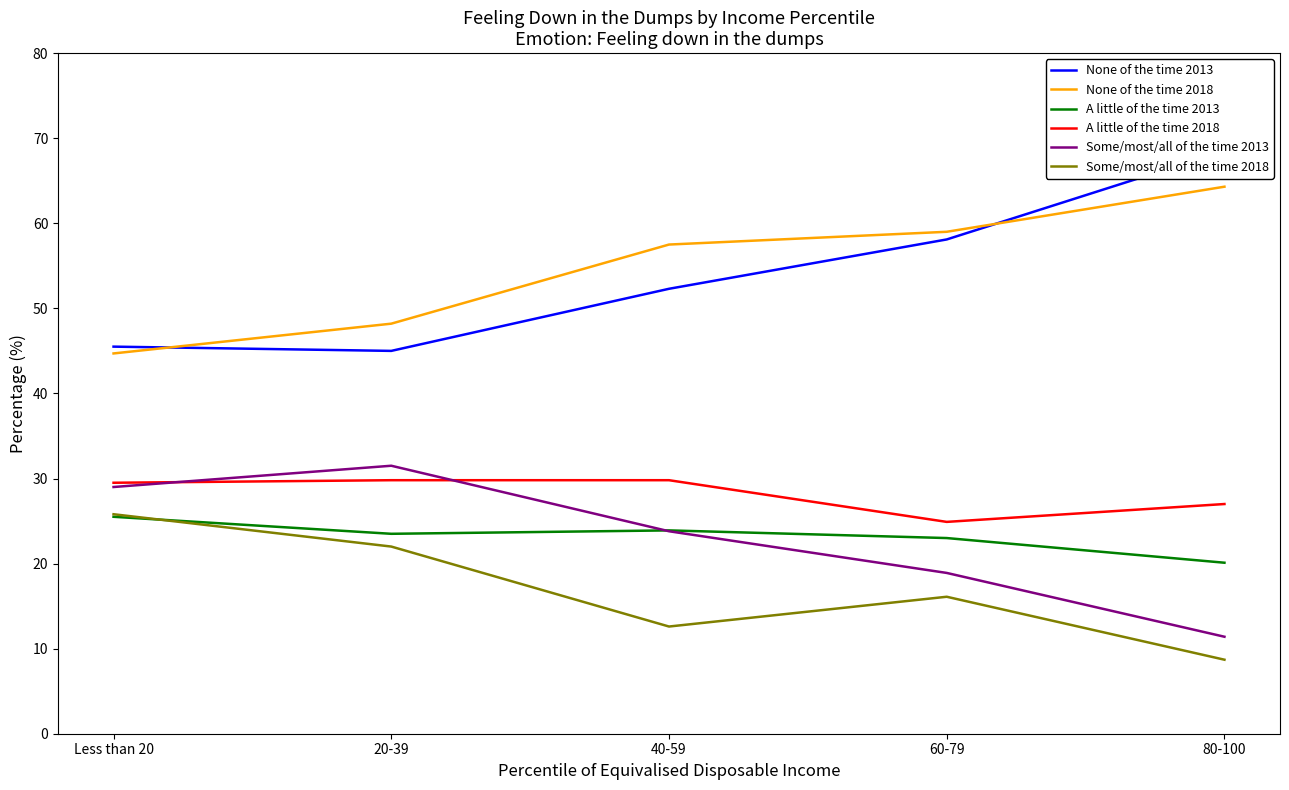

True or false: Some/most/all of the time 2018 has a value of 25.8 at Less than 20.

True